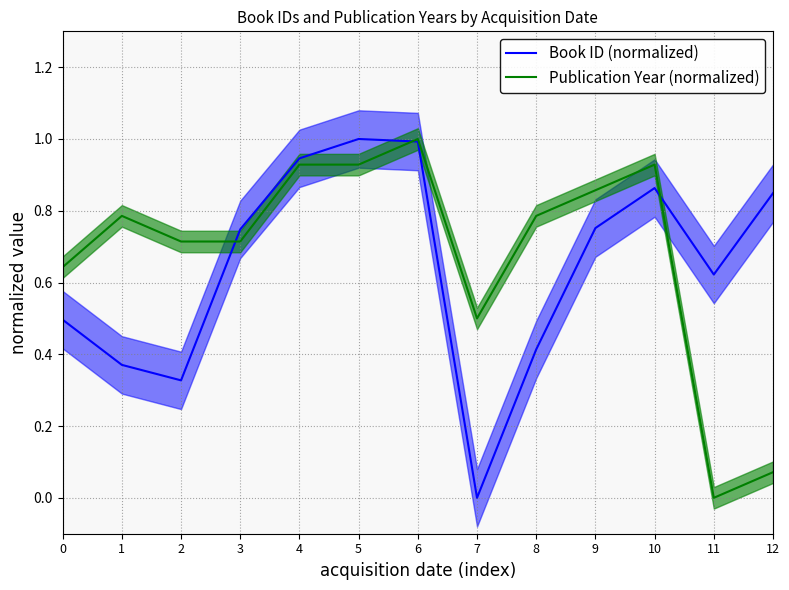

Which series changed the most between 1 and 12?

Publication Year (normalized)